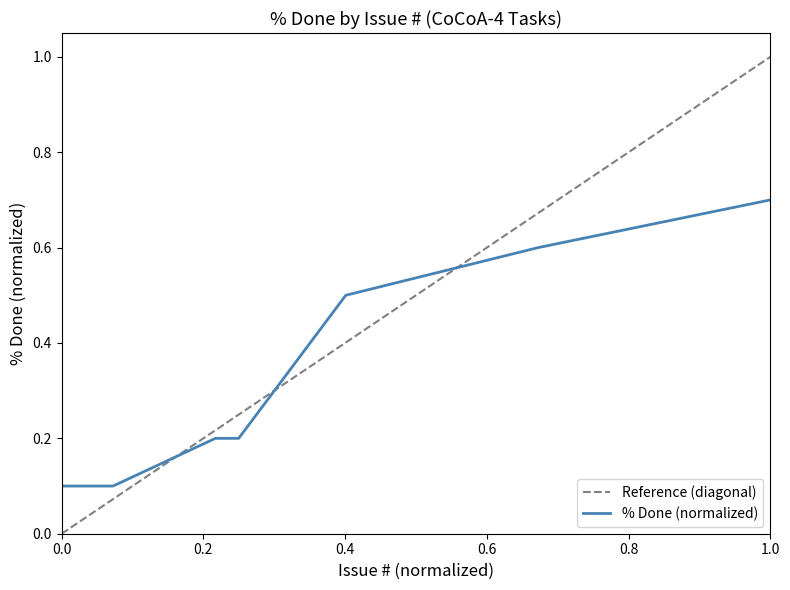

How many categories are shown in the chart?

7